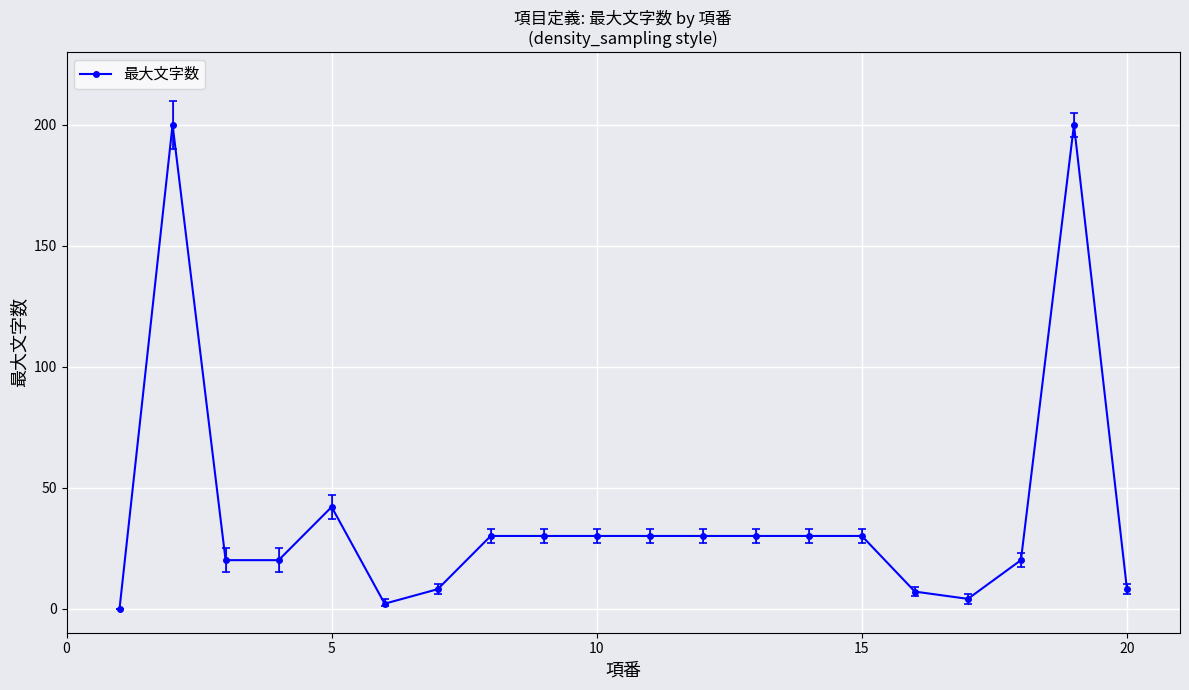

What is the maximum value for 最大文字数?

200